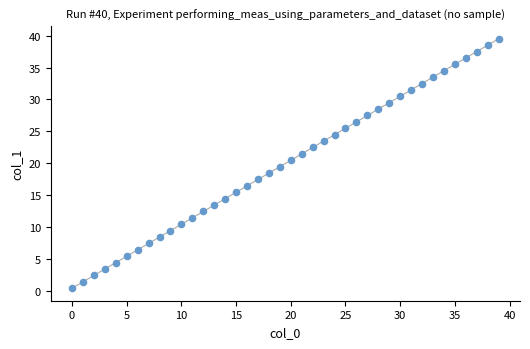

How many points are shown in the scatter plot?

40